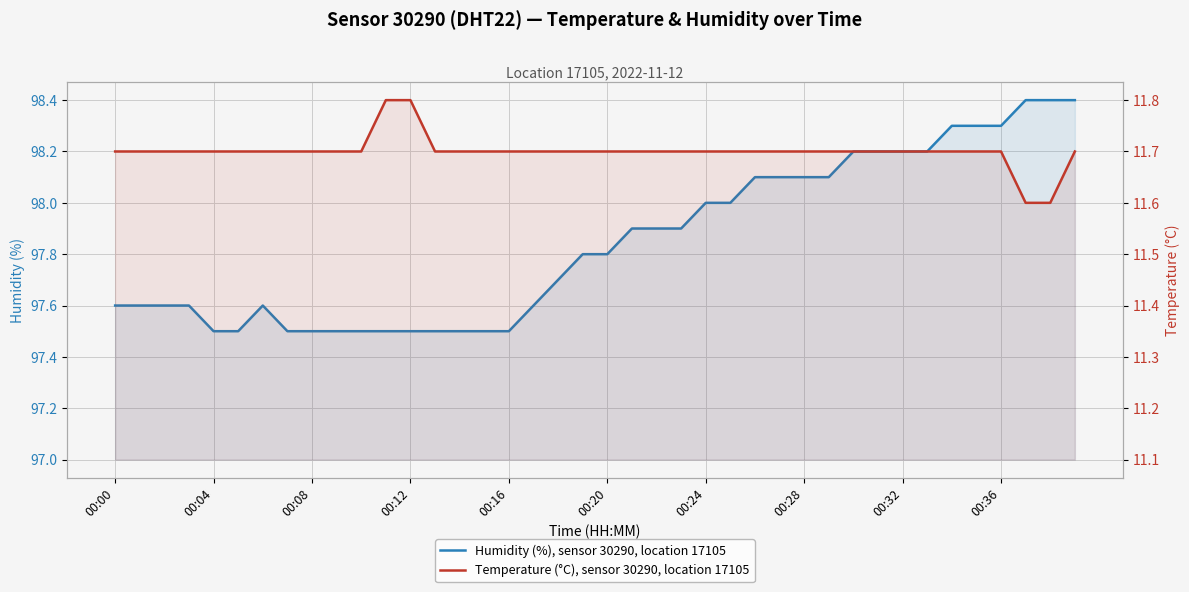

Where is Humidity (%), sensor 30290, location 17105 nearest to the value 97?

00:04